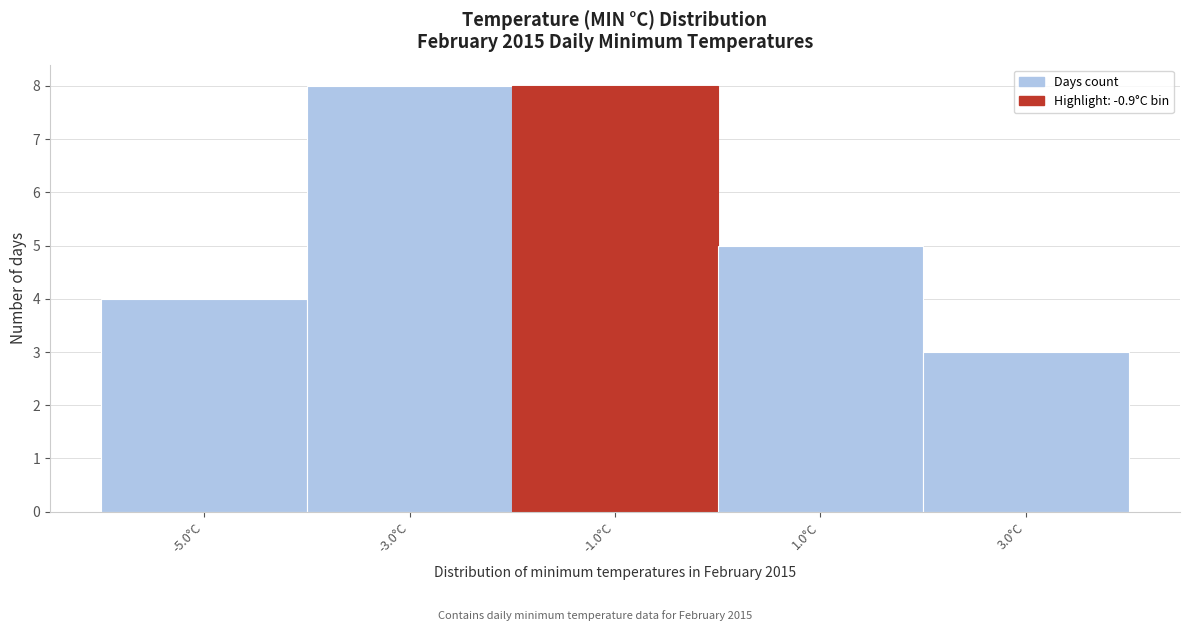

What is the height of the bar covering 2 to 4 on the x-axis? The values are not printed on the chart, so give them approximately, as read against the axis.

3